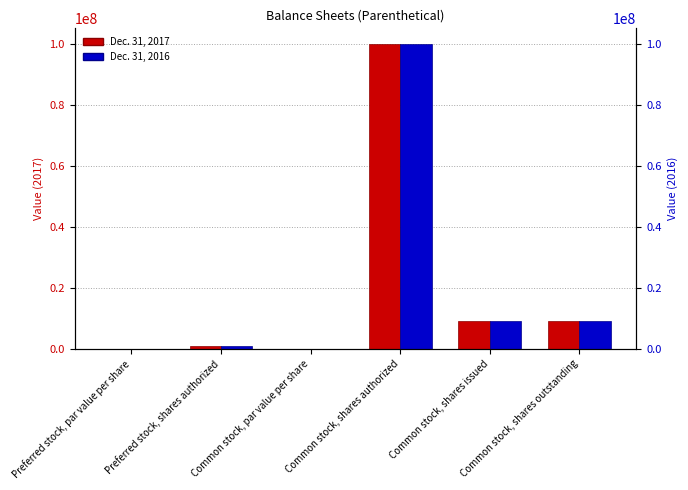

Which series changed the most between Preferred stock, par value per share and Preferred stock, shares authorized?

Dec. 31, 2017